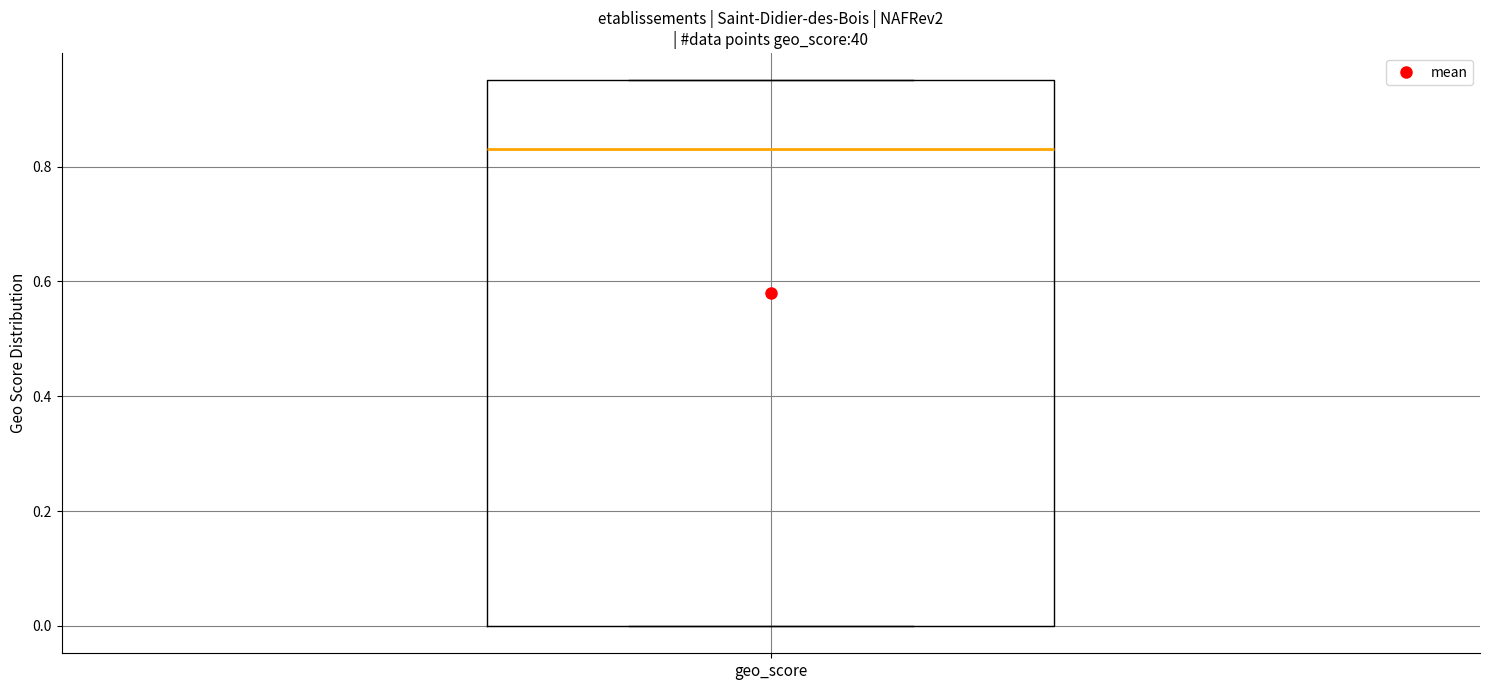

Transcribe this box plot: give where the median line is, the range the box spans, and where the two whiskers end, as read against the y-axis. The values are not printed on the chart, so give them approximately, as read against the axis.

median 0.84, box 0.00 to 0.96, whiskers 0.00 to 0.96